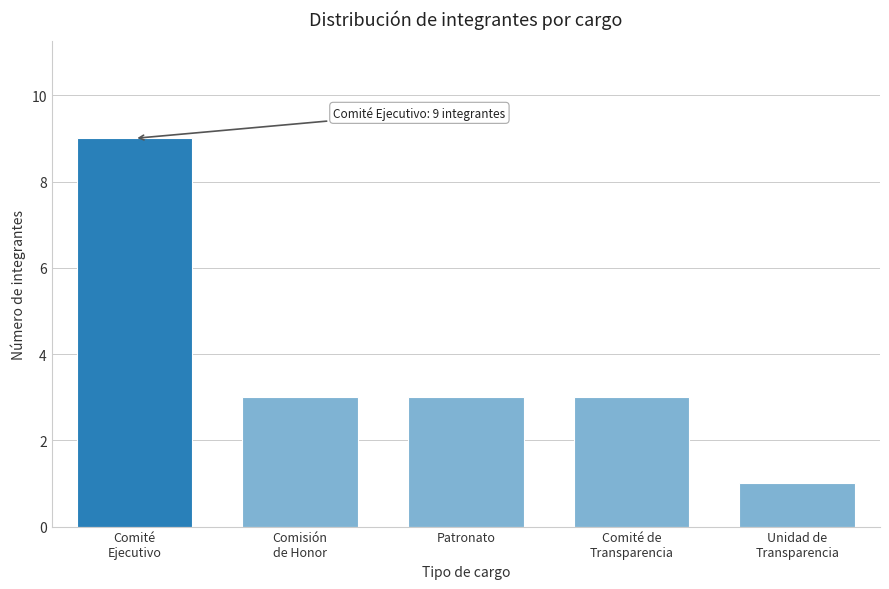

Reading left to right, what are all the values shown in this chart?

9	3	3	3	1